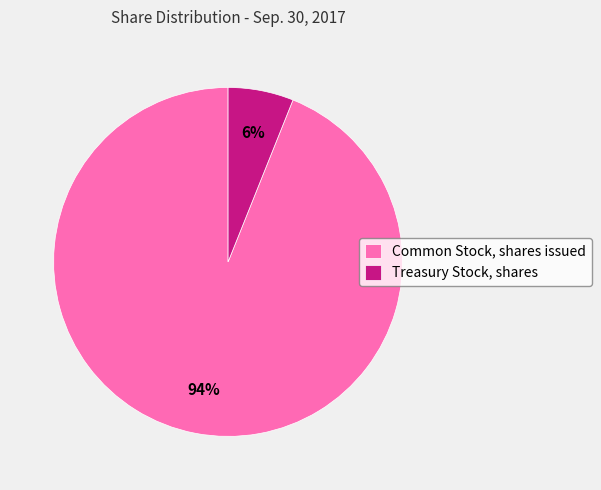

The Treasury Stock, shares slice represents 12% of the pie. True or false?

False